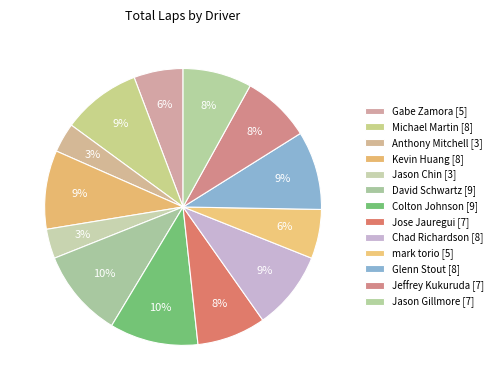

Which category has the smallest portion of the pie?

Anthony Mitchell